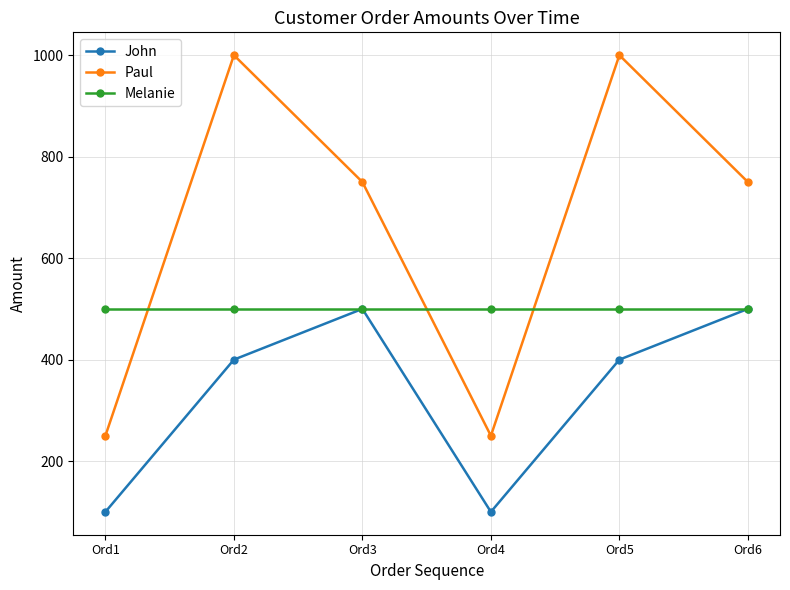

What is the total value across all series at Ord3?

1750